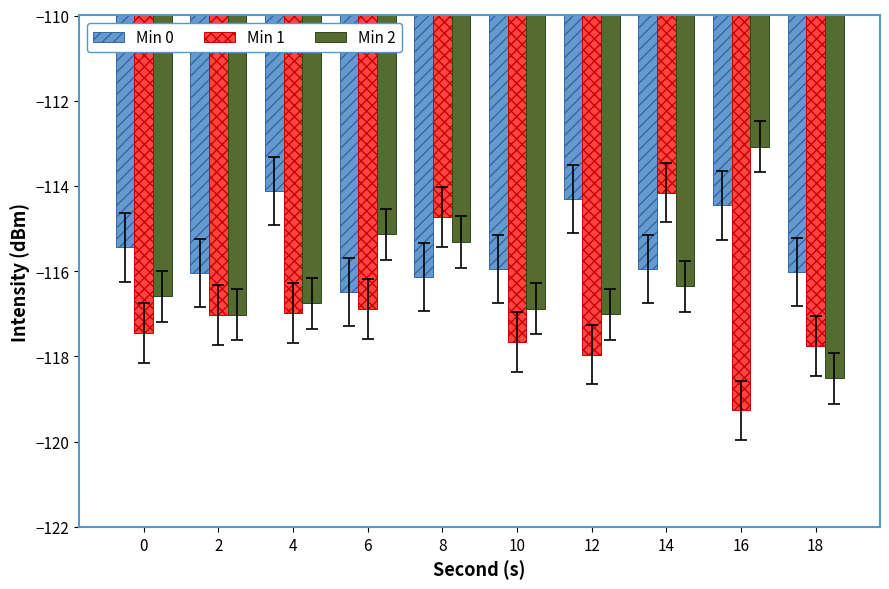

At 10, list the series in order from largest to smallest.

Min 0, Min 2, Min 1